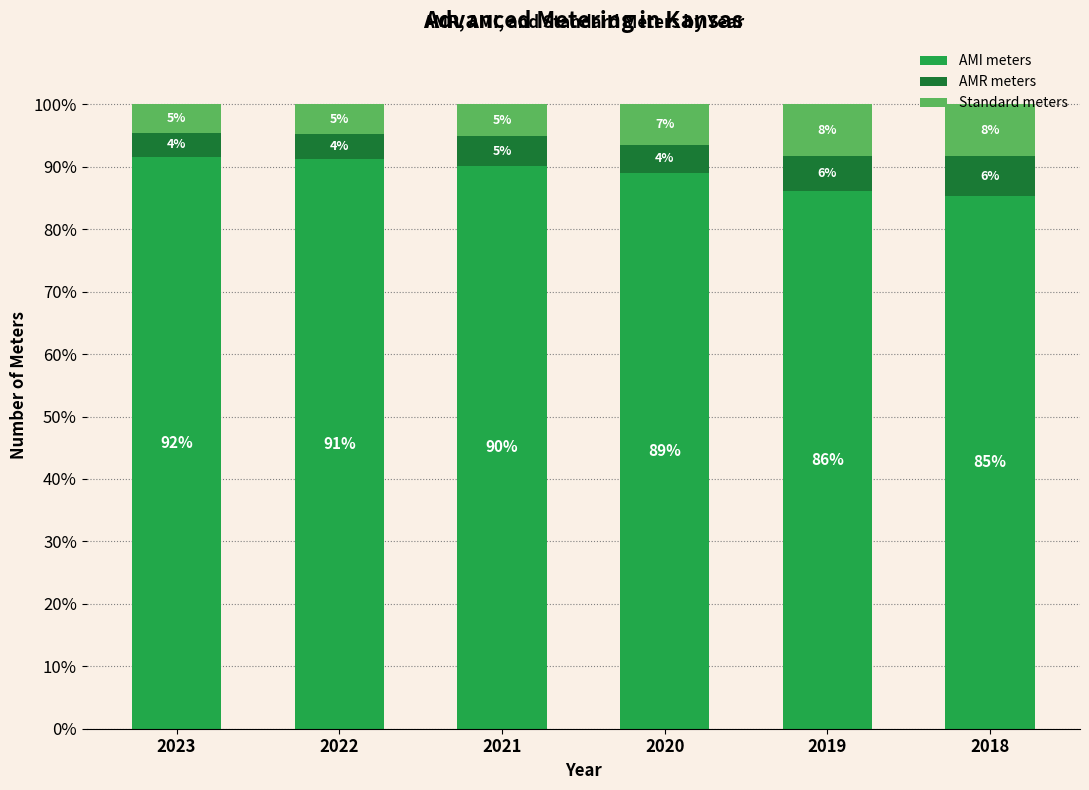

How many bars are there in total?

6